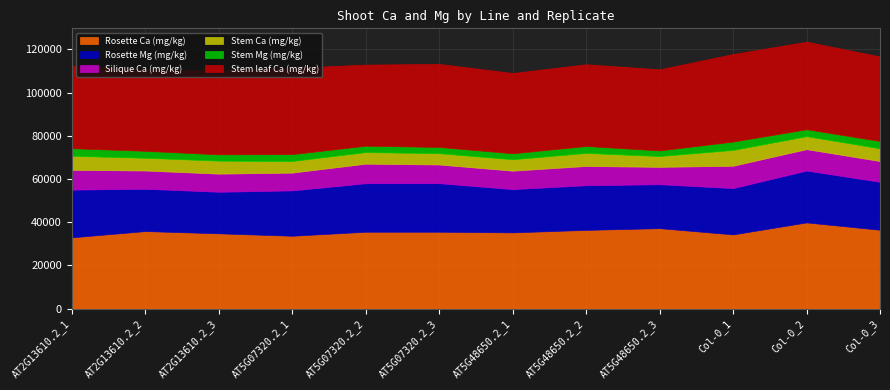

What is the average value of the Silique Ca (mg/kg) series?

8945.5